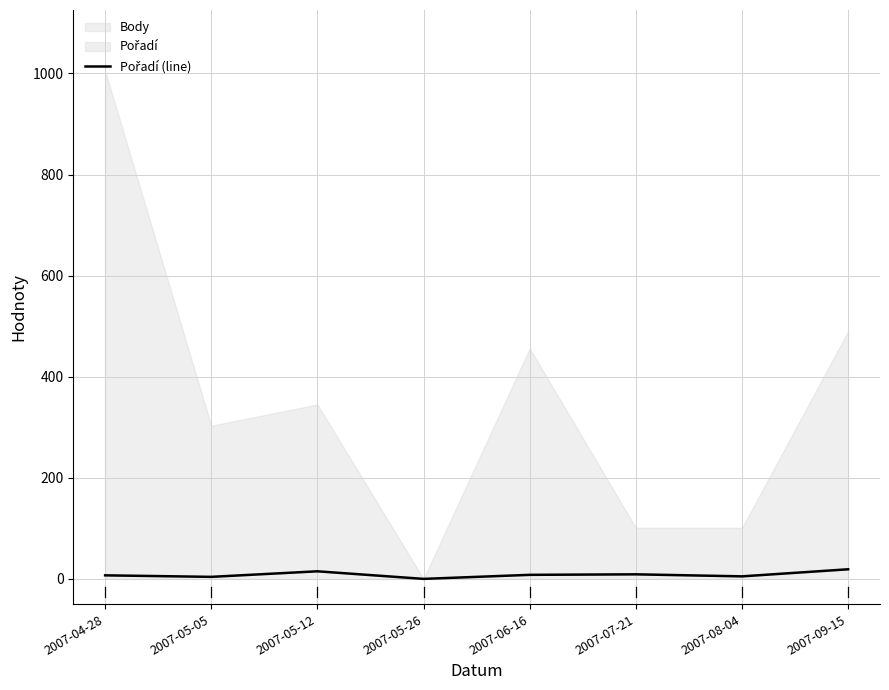

Approximately how many times larger is the value at 2007-05-12 compared to 2007-08-04?

3.0